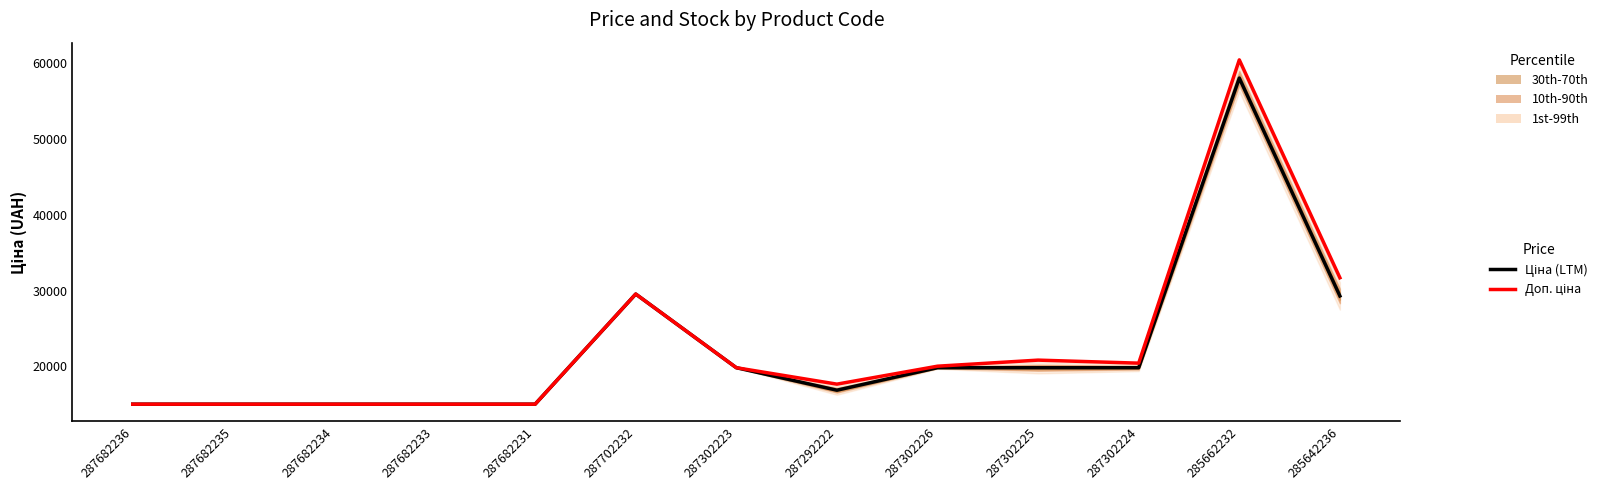

At which category does Ціна (LTM) reach its first local valley?

287292222